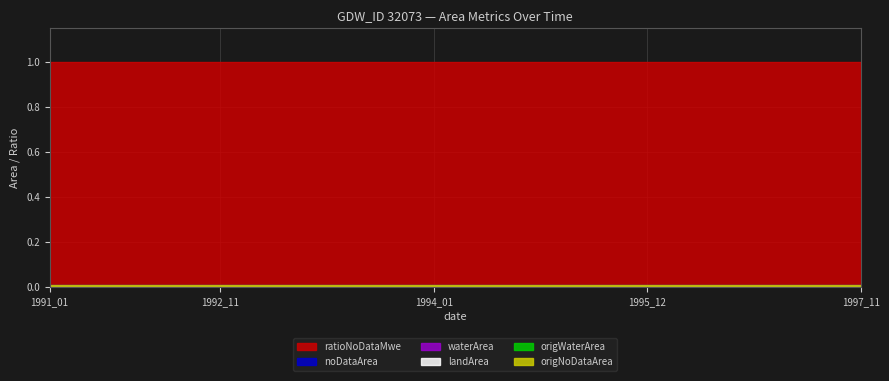

What is the total value across all series at 1991_01?

1.0